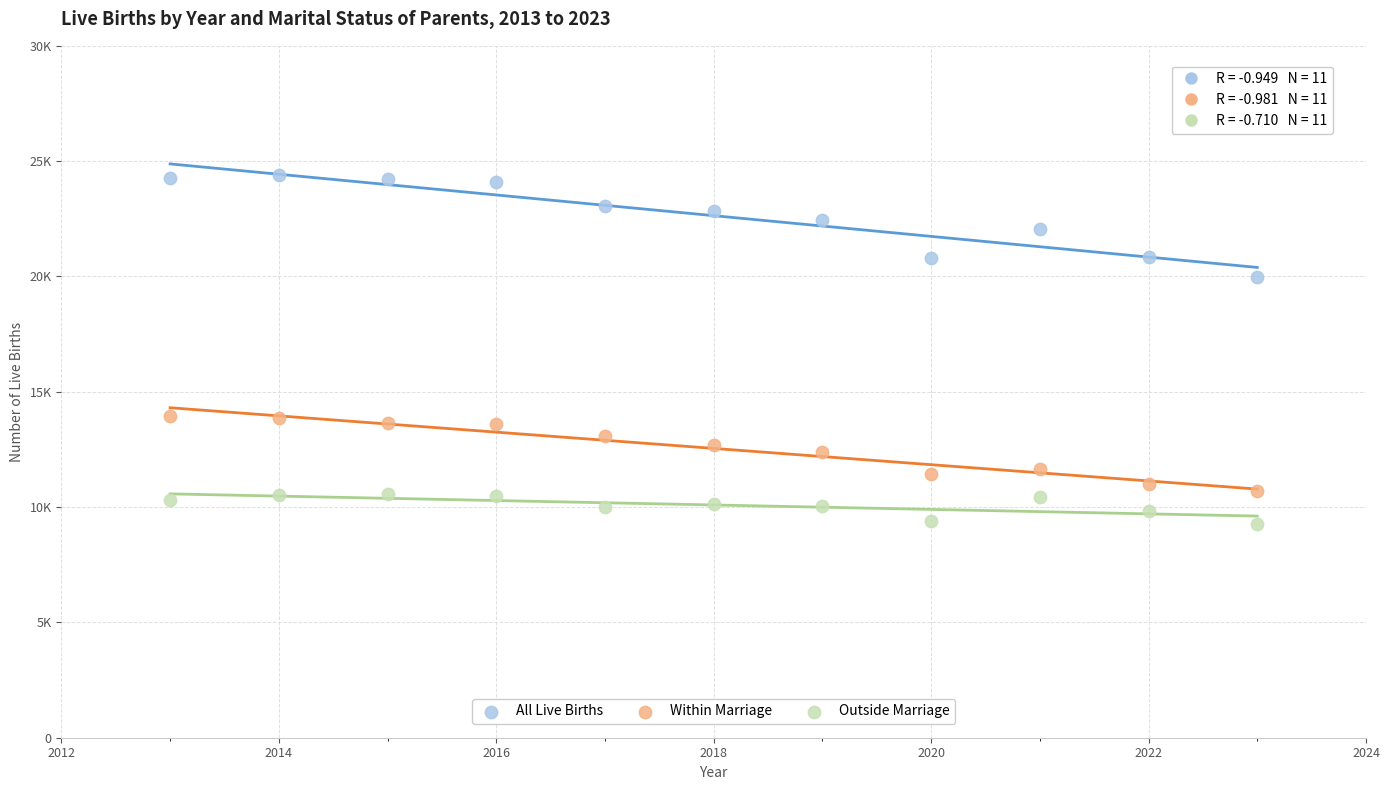

What are all the series names shown in the legend?

All Live Births, Within Marriage, Outside Marriage